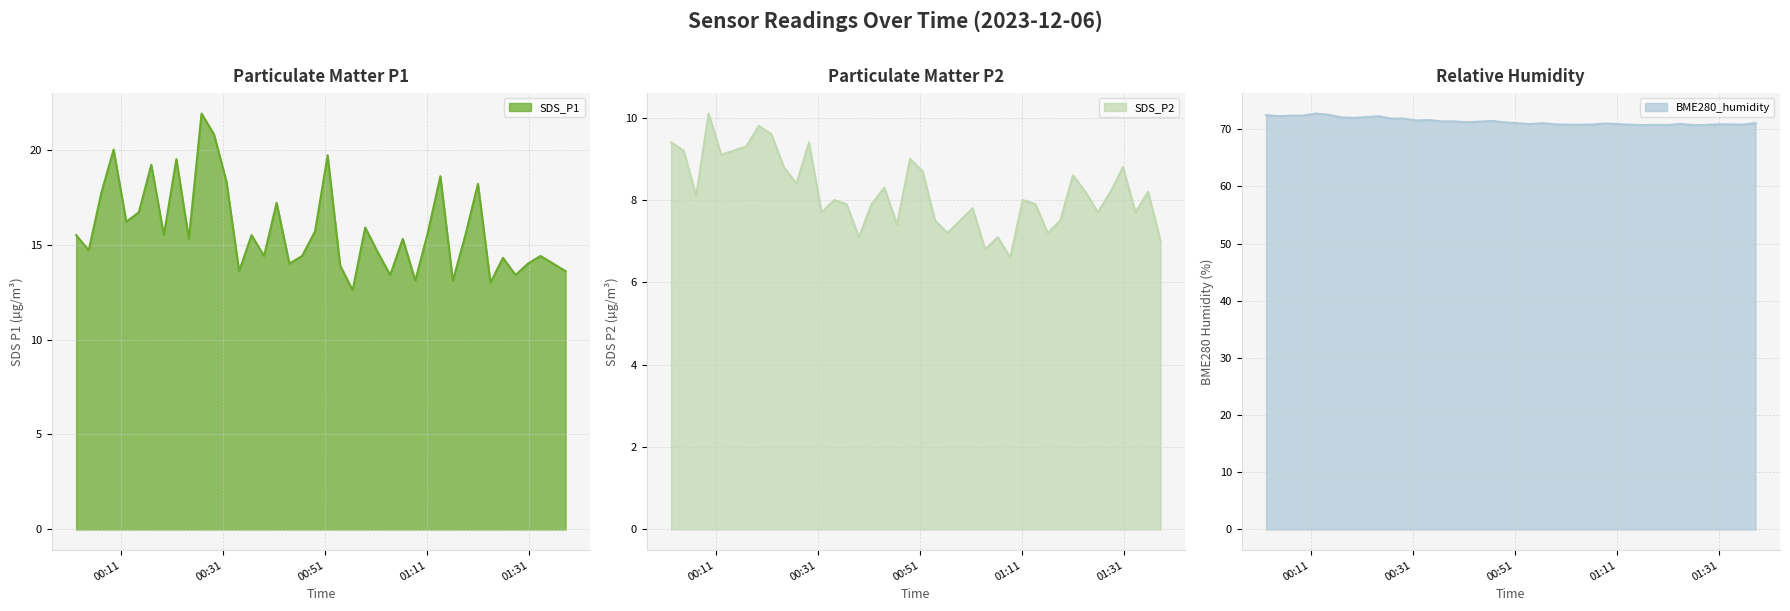

What is the lowest value of the BME280_humidity series?

70.7